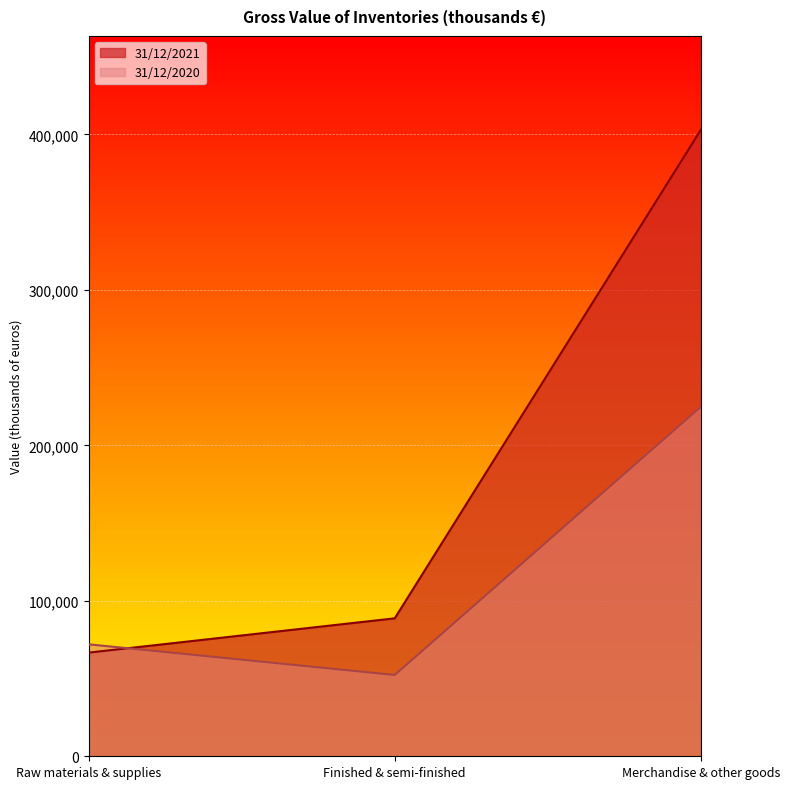

Rank the categories by 31/12/2020 value from lowest to highest.

Finished & semi-finished, Raw materials & supplies, Merchandise & other goods